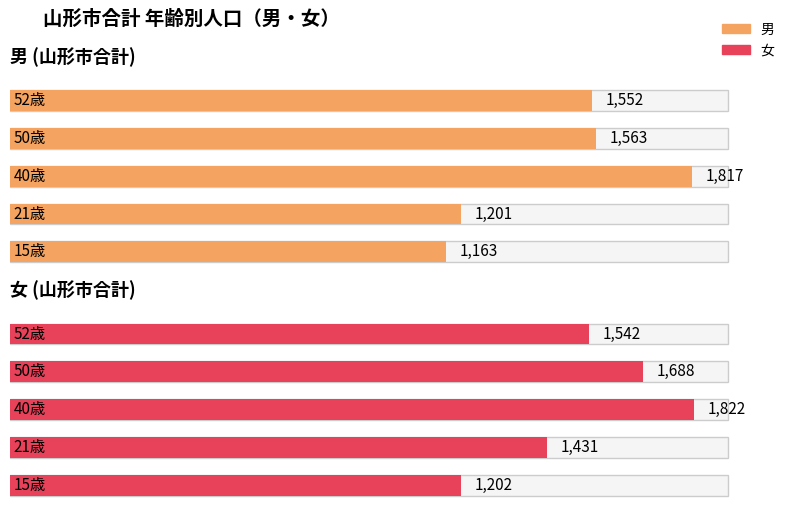

Does the chart contain stacked bars?

No